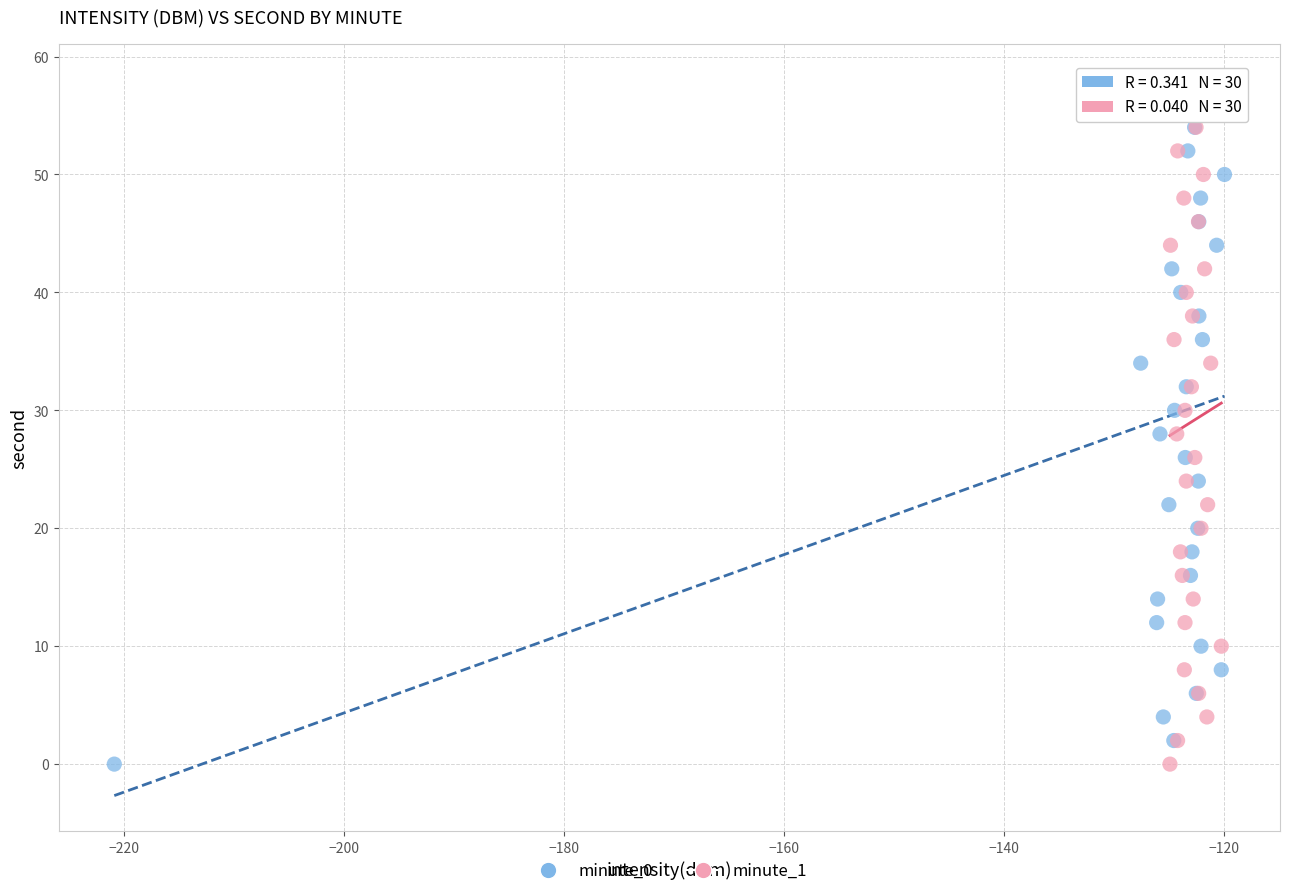

What are all the series names shown in the legend?

minute_0, minute_1